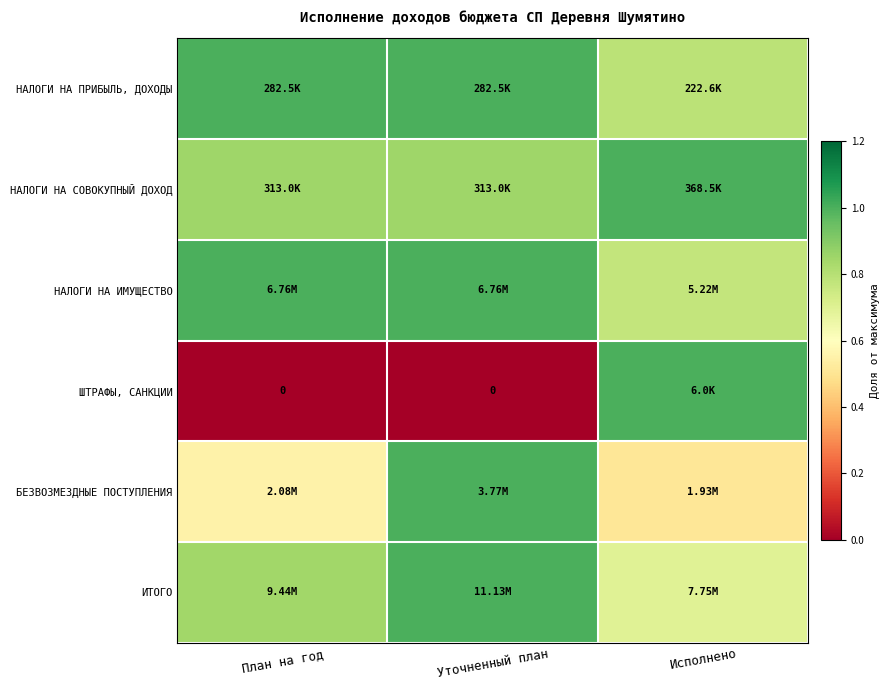

How many categories are shown in the chart?

3